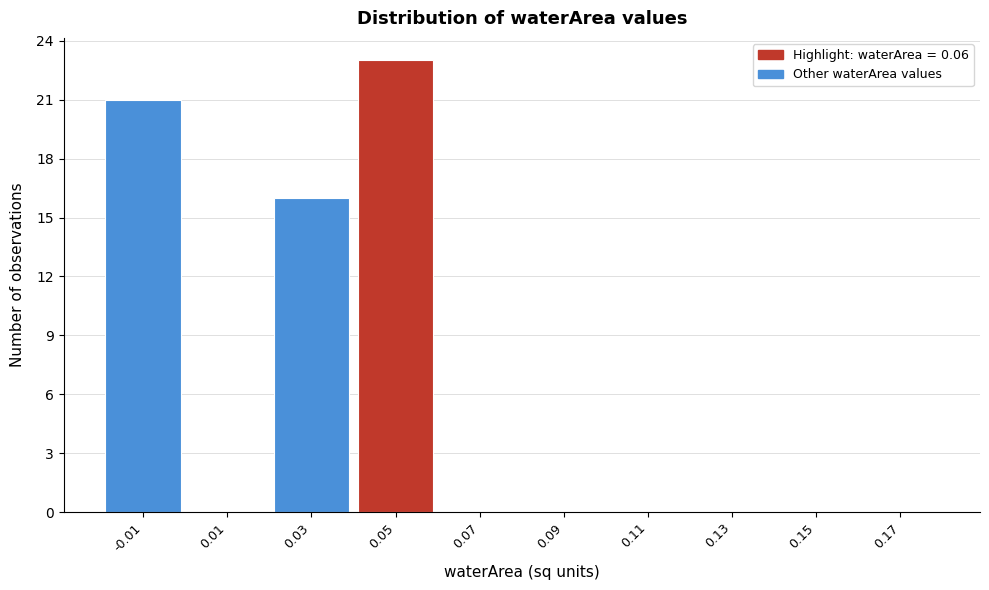

Reading left to right, list all the values displayed in this chart.

-0.01=21	0.01=0	0.03=16	0.05=23	0.07=0	0.09=0	0.11=0	0.13=0	0.15=0	0.17=0